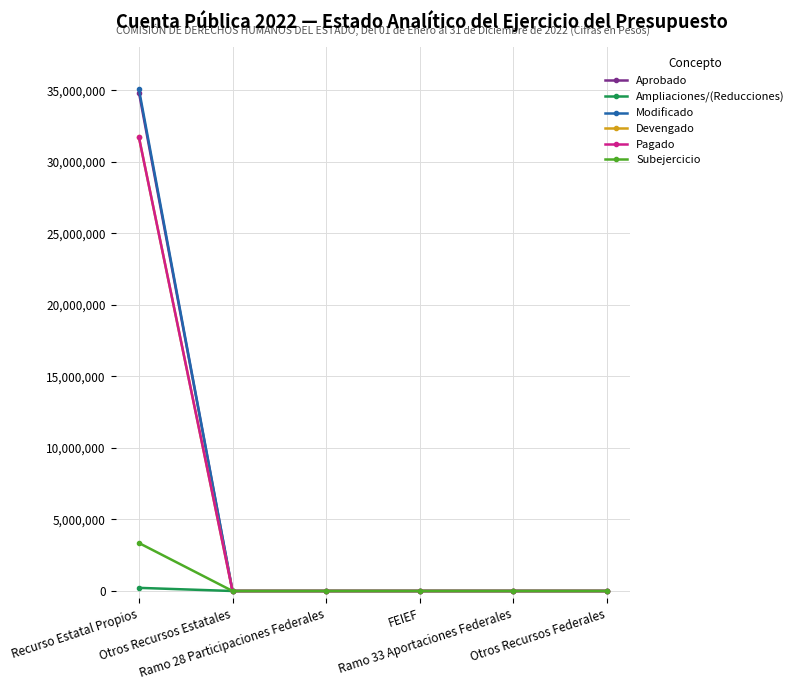

Is this an area chart (filled region under the line)?

No